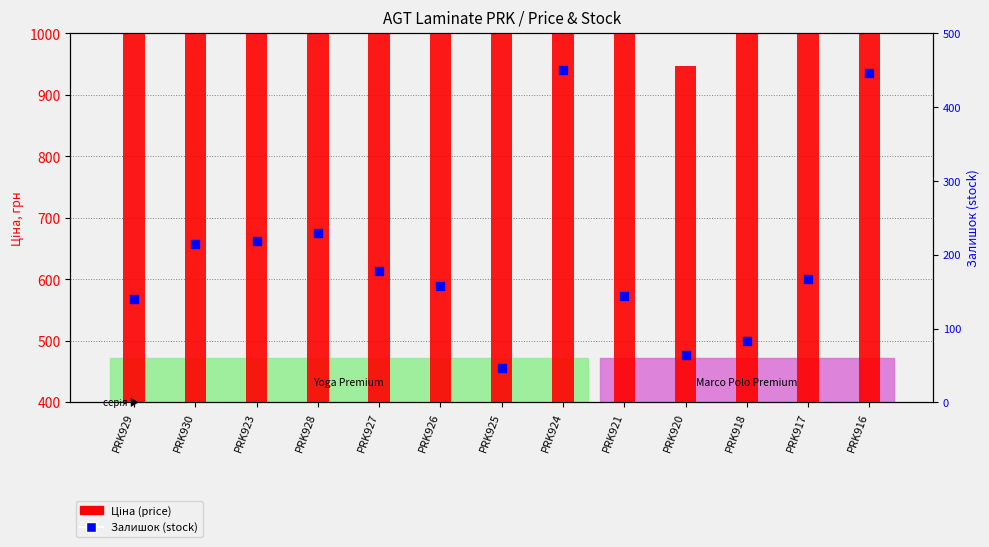

At how many categories does at least one series exceed 802?

12